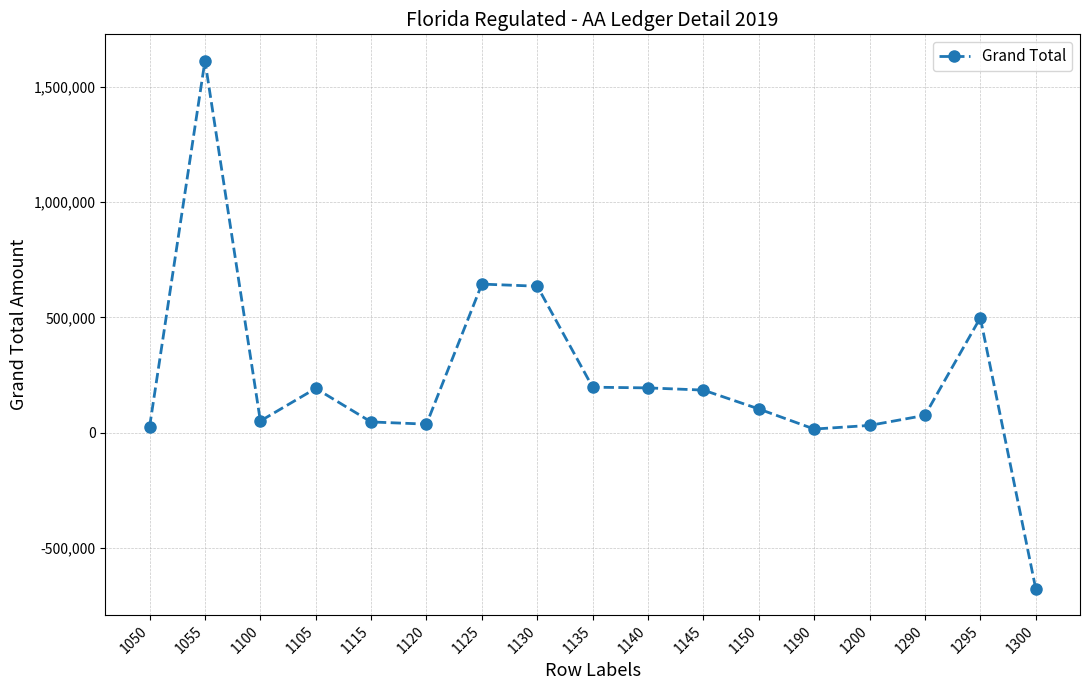

How many data points are less than 102896?

8